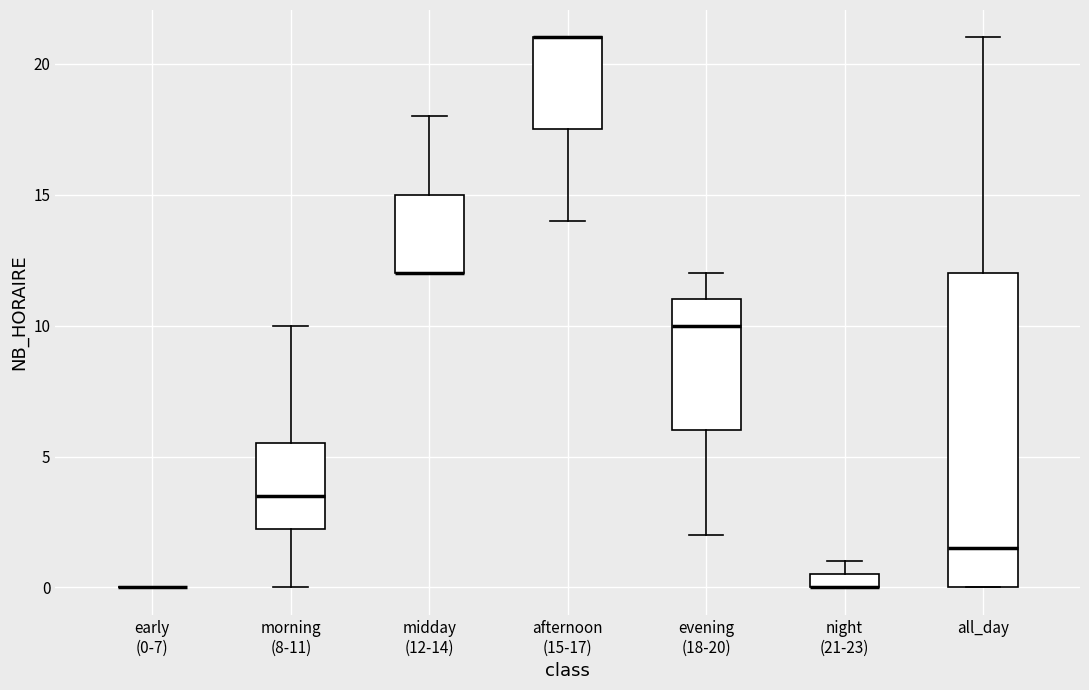

Comparing the boxes themselves (not the whiskers), which one is the tallest?

all_day